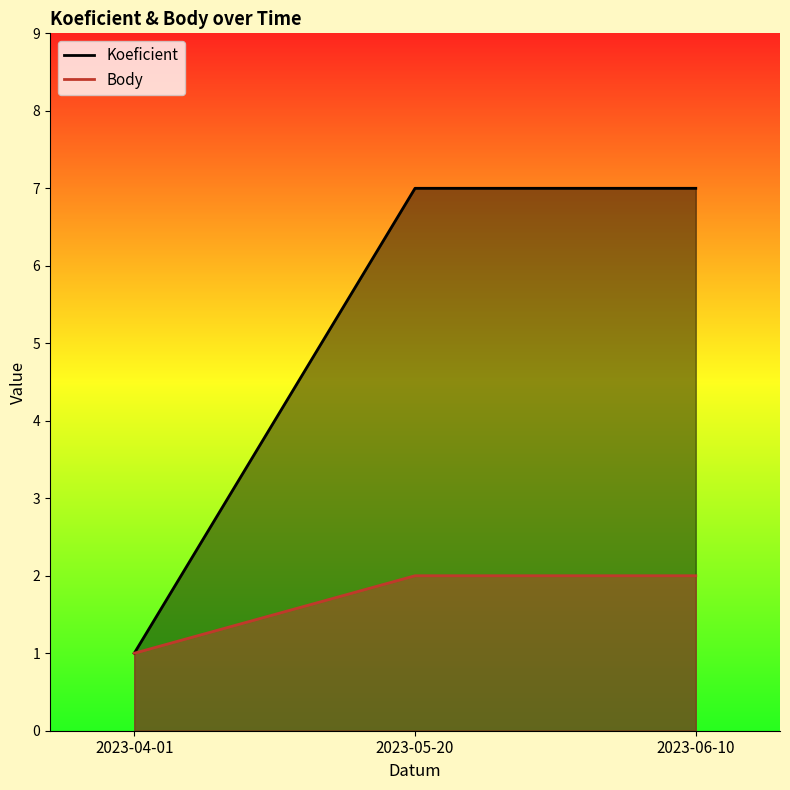

How many data points in Body are less than 2?

1